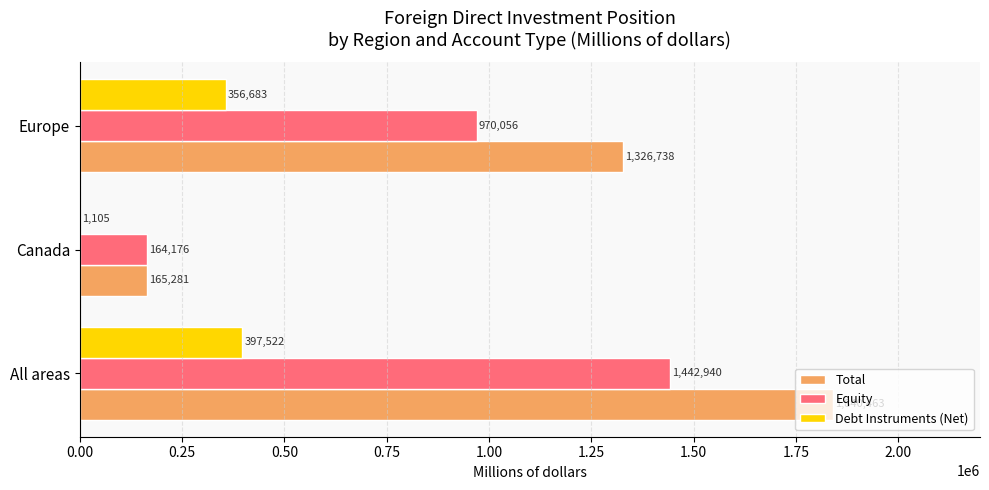

How many Total values are between 165281 and 1840463?

3